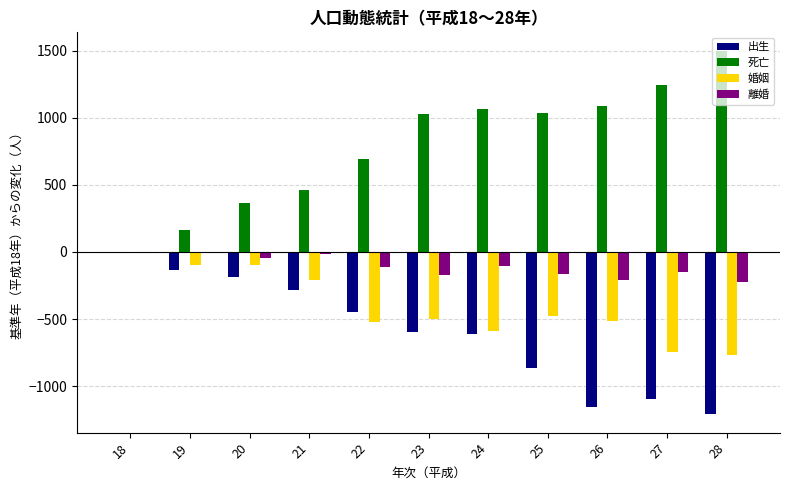

Which series changed the most between 20 and 26?

出生